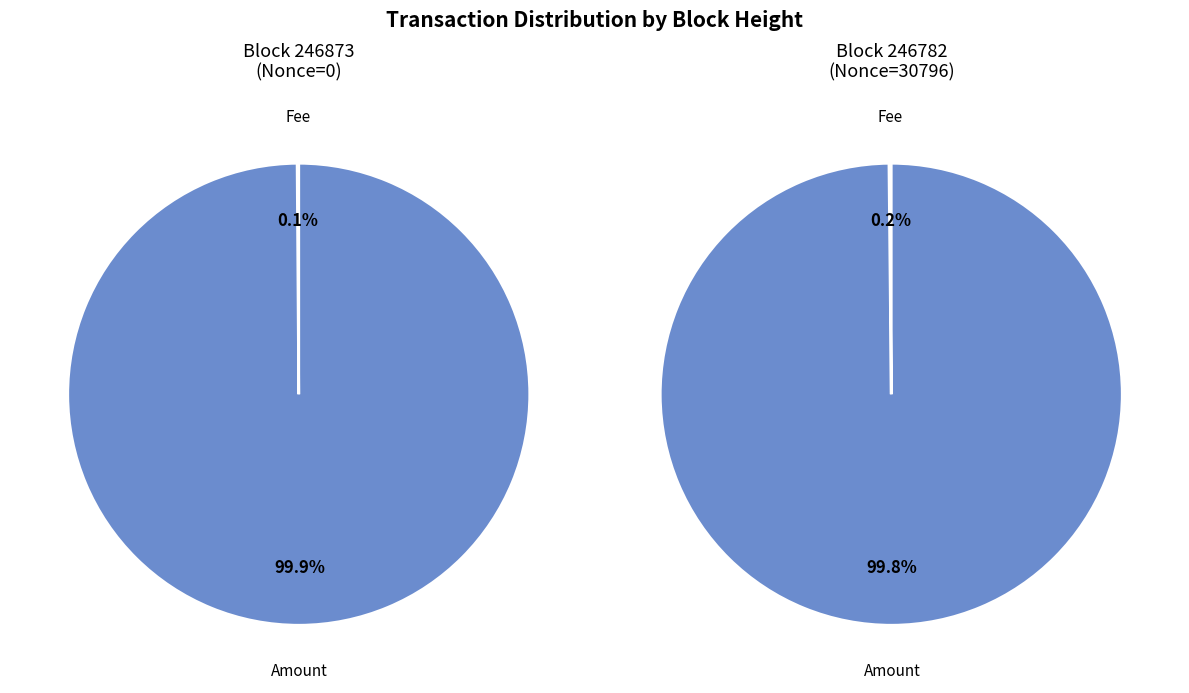

Is it true that 246873 is 0% of the pie?

True